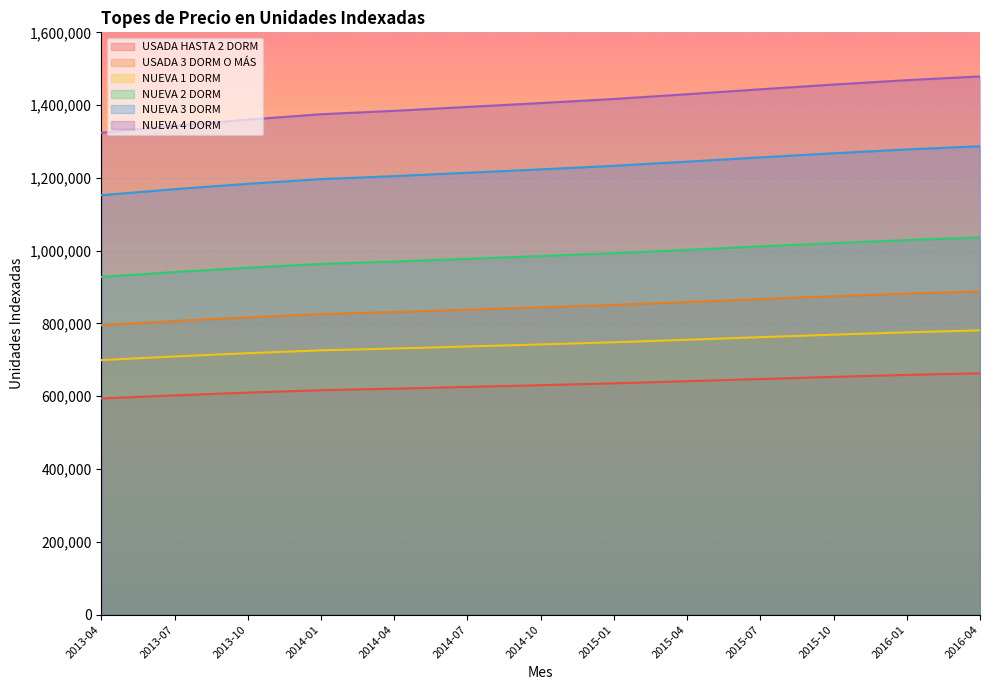

What is the difference between the highest and lowest values at 2015-01?

781345